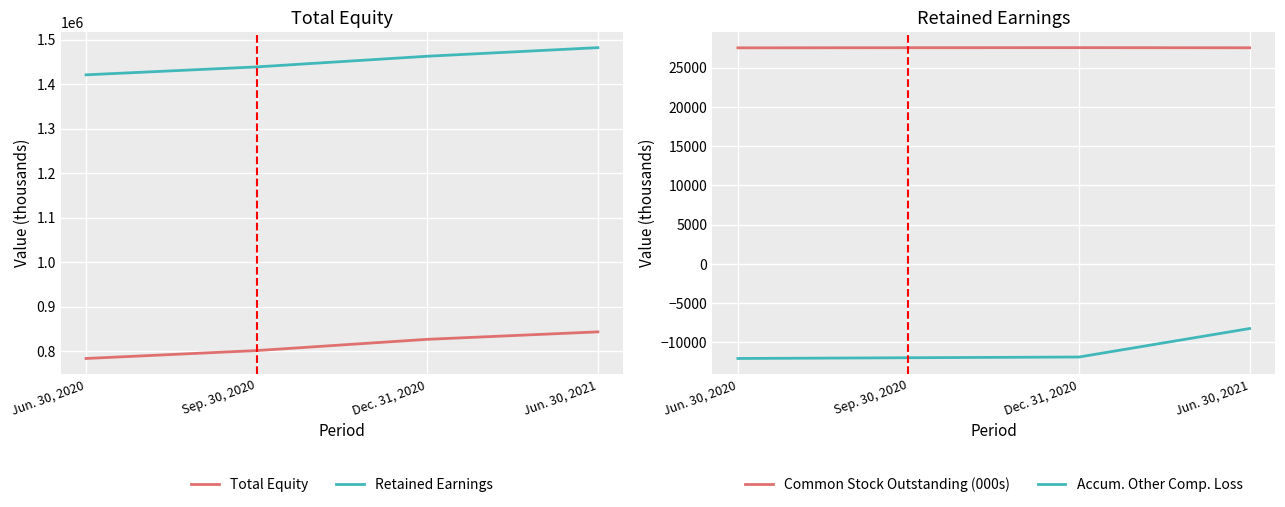

What is the difference between the maximum and minimum values in the Accum. Other Comp. Loss series?

3817